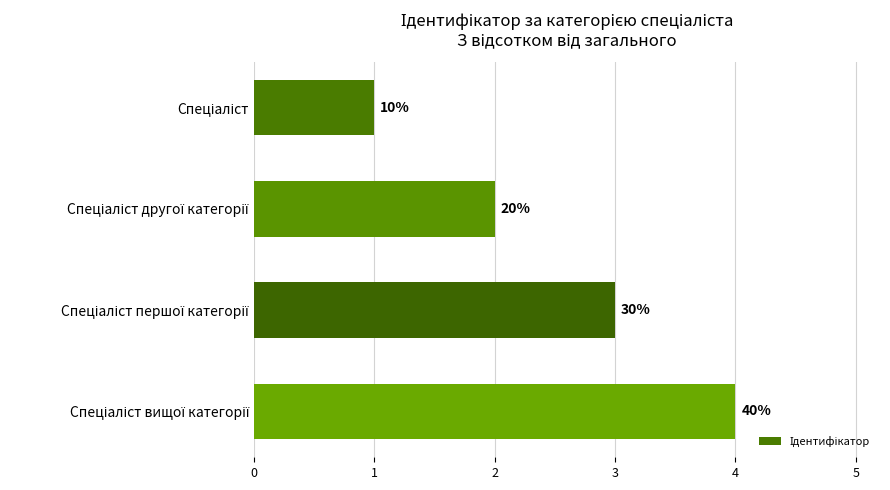

Are the bars horizontal?

Yes